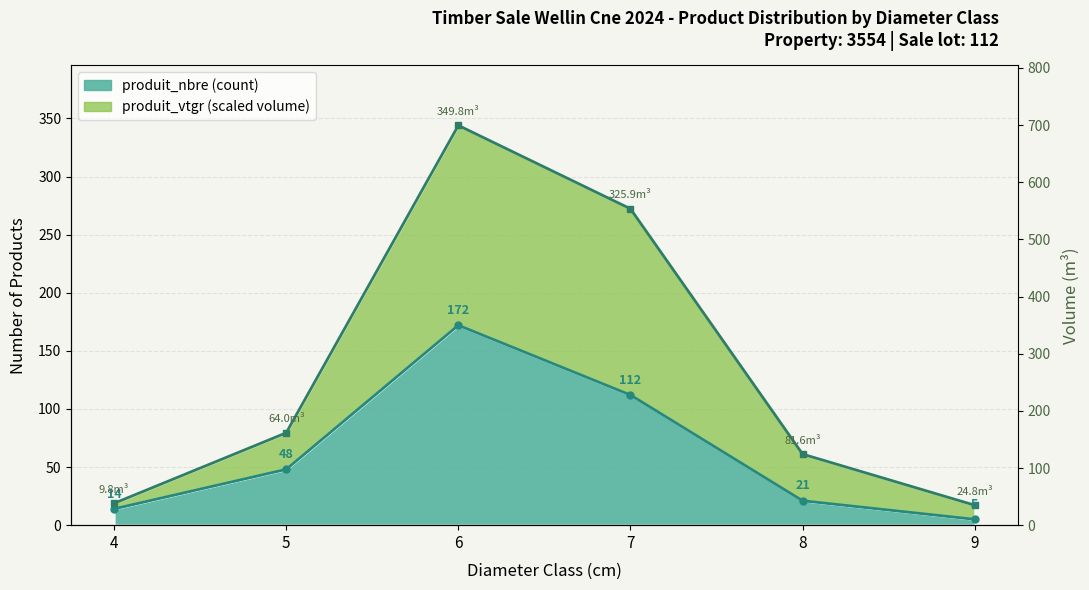

Rank the series at 8 from highest to lowest value.

produit_vtgr, produit_nbre